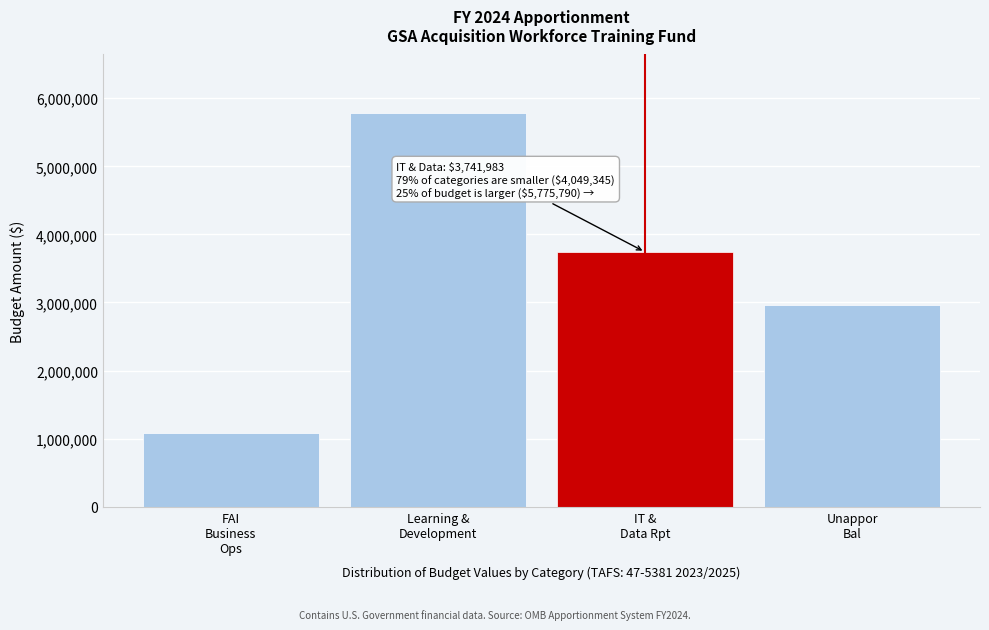

Reading right to left, what are all the values shown in this chart?

2967038	3741983	5775790	1082307